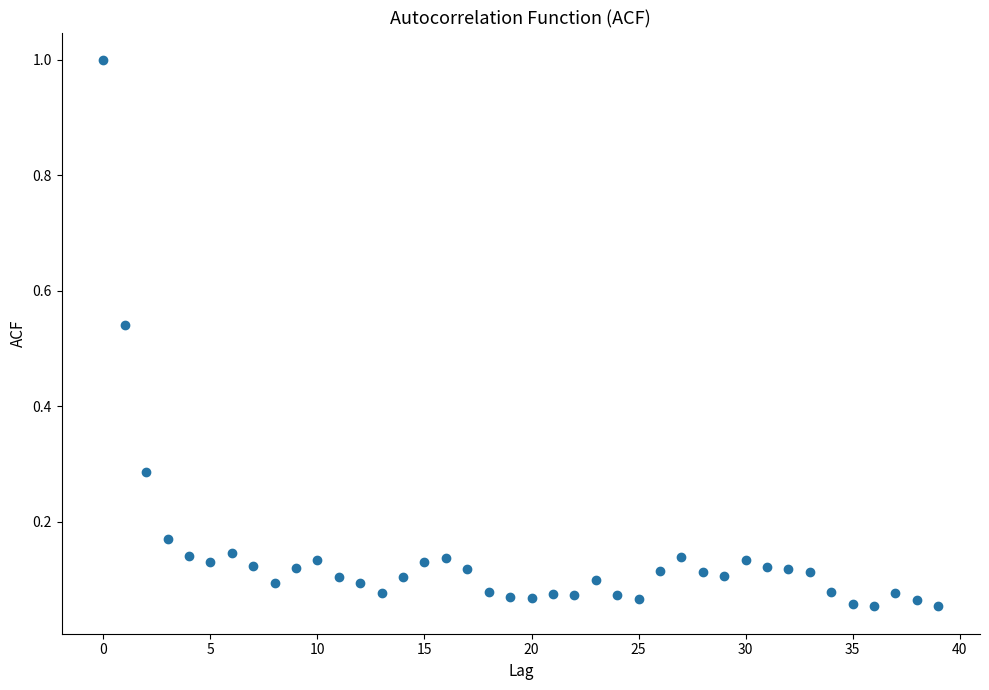

Count the number of points in this scatter plot.

40